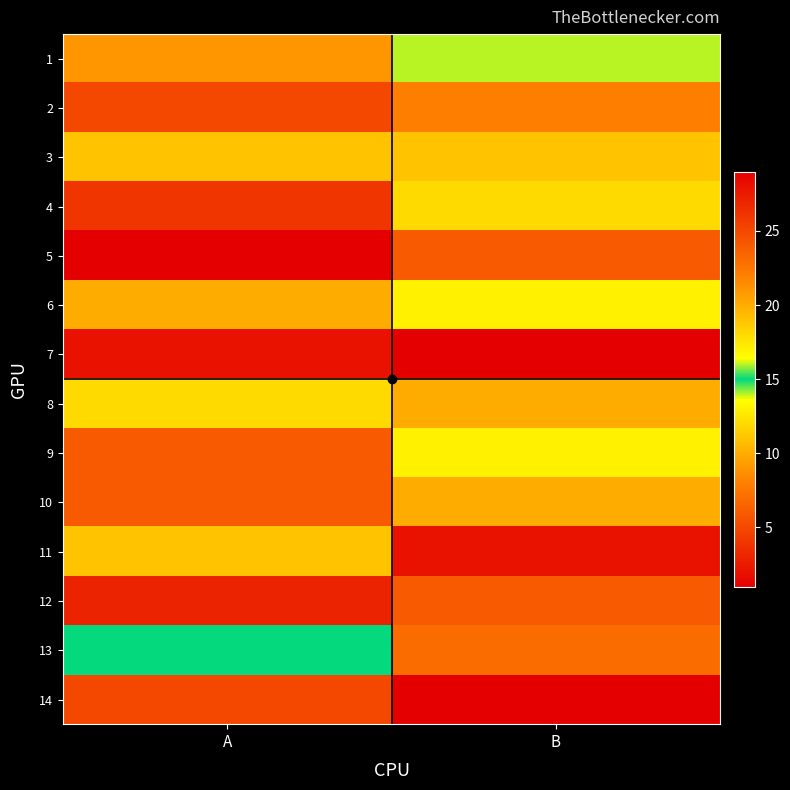

Reading left to right, extract all data points from this chart.

1: A=9	B=16
2: A=25	B=22
3: A=11	B=11
4: A=26	B=18
5: A=1	B=6
6: A=10	B=13
7: A=2	B=1
8: A=12	B=10
9: A=24	B=17
10: A=6	B=20
11: A=19	B=28
12: A=3	B=24
13: A=15	B=23
14: A=5	B=29